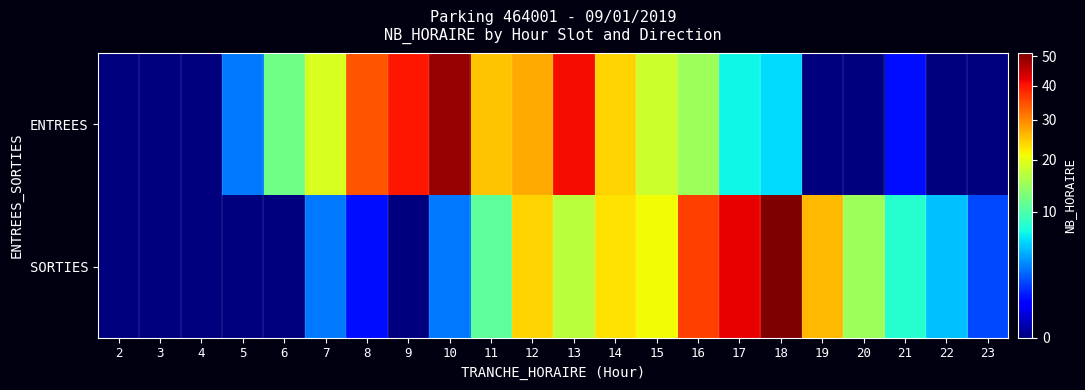

Rank the series at 7 from lowest to highest value.

SORTIES, ENTREES